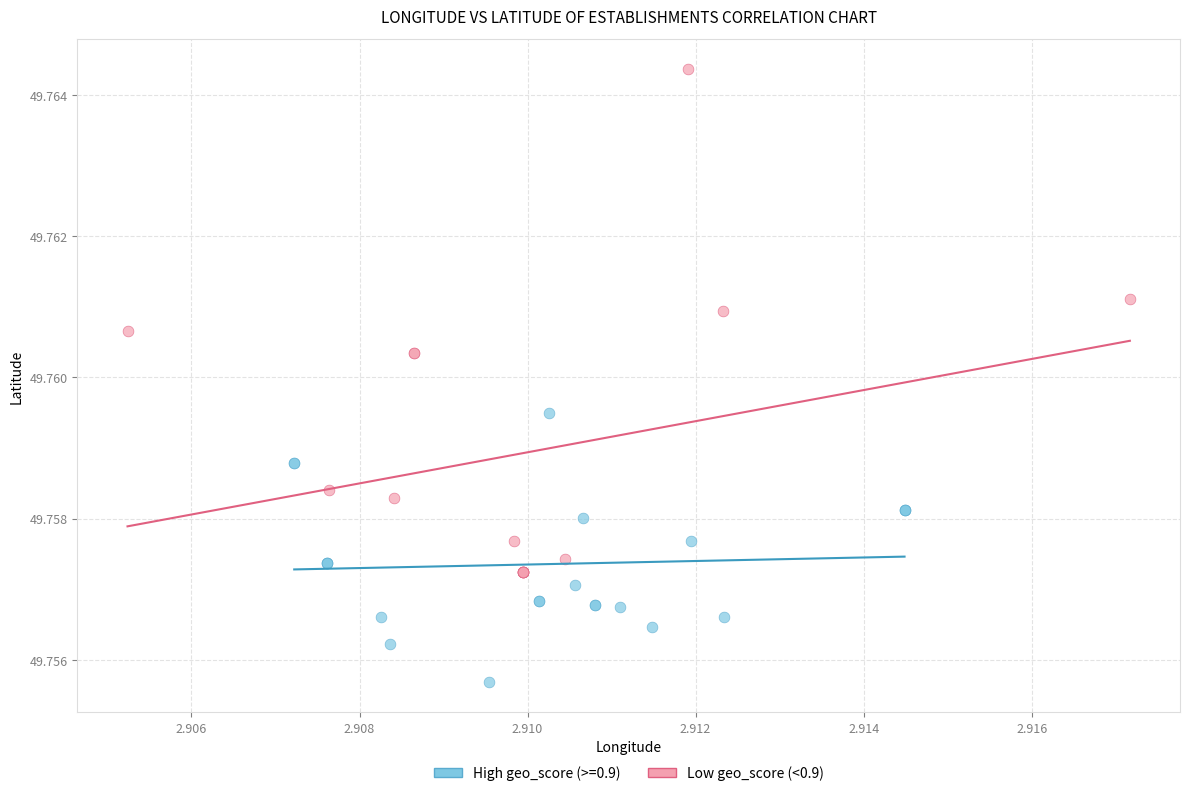

Which series has the widest spread of Y values?

Low geo_score (<0.9)